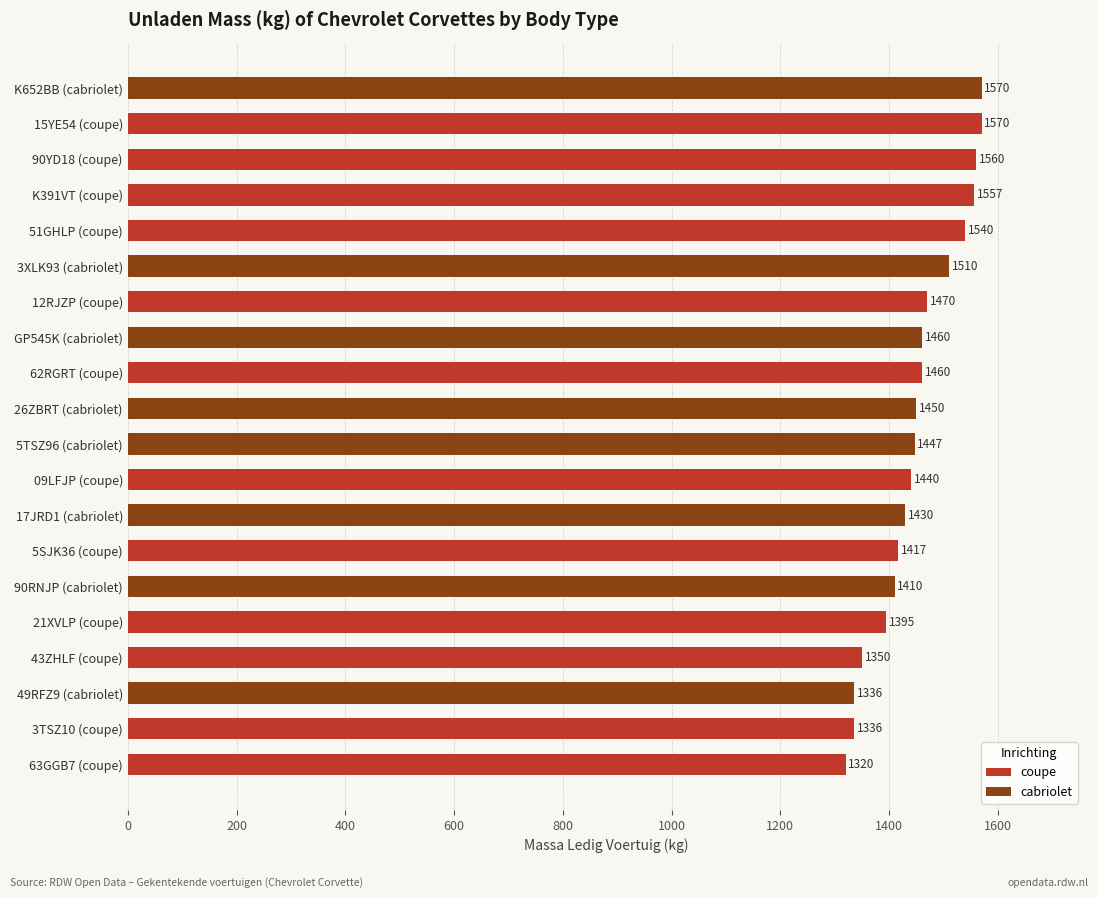

The chart shows a value of 893 at 21XVLP (coupe). True or false?

False